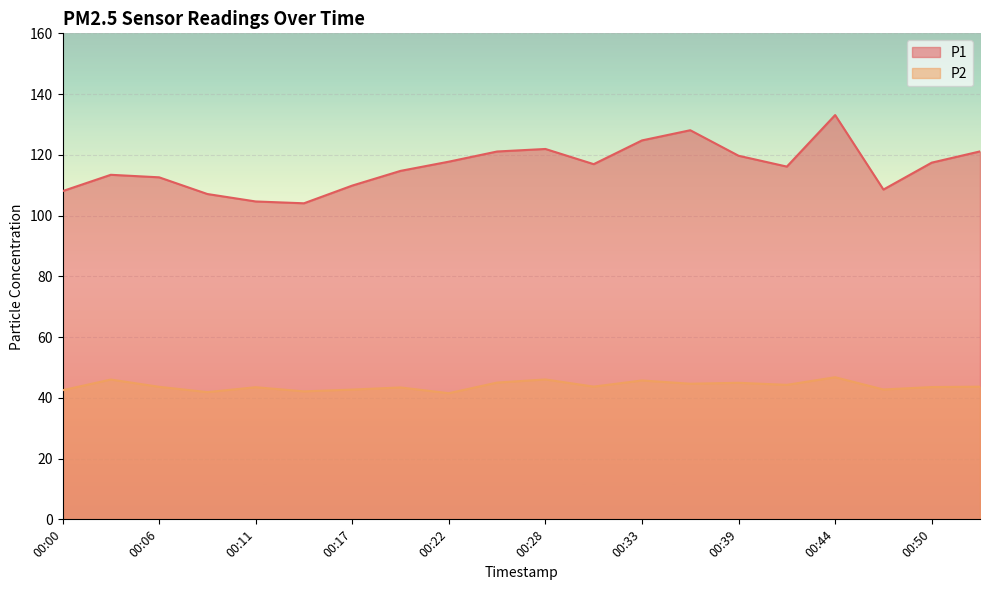

True or false: P1 has more than 0 interior local peaks.

True